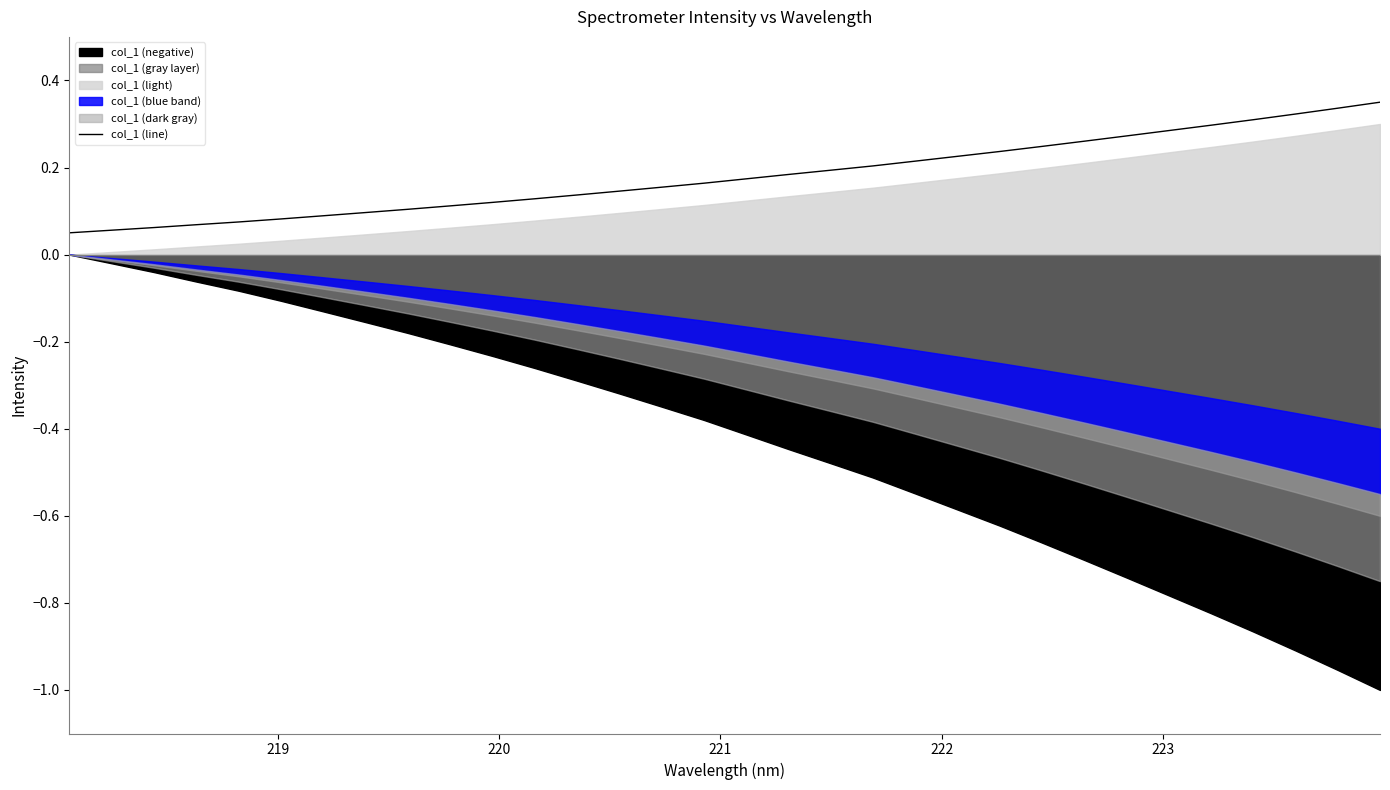

How many lines are shown in the chart?

1